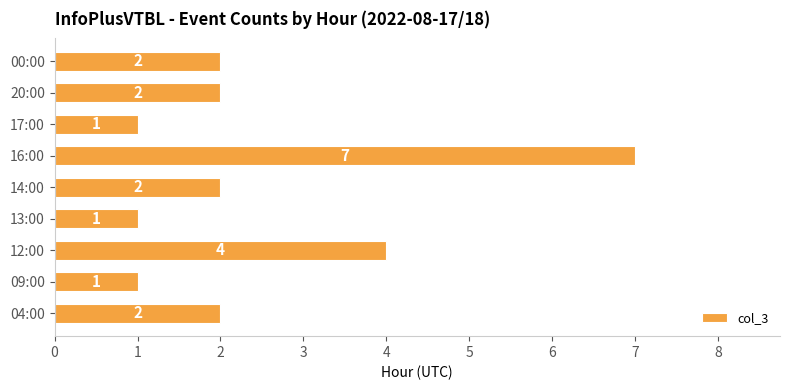

How many bars are there in total?

9